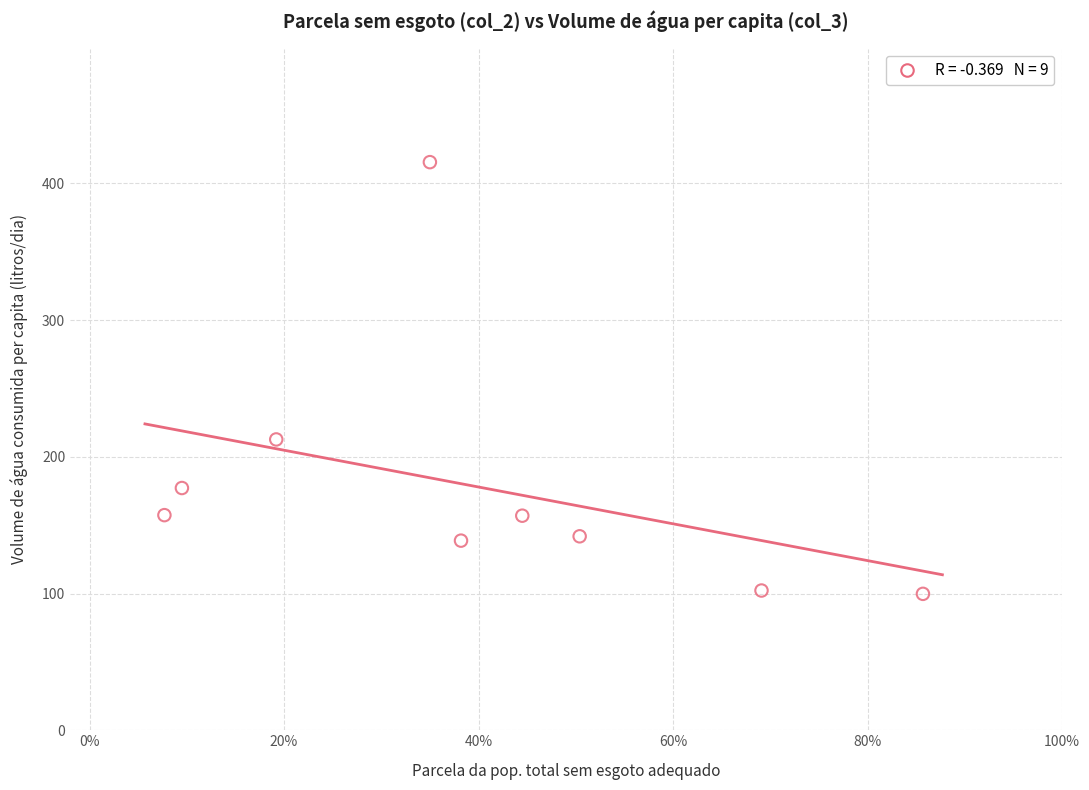

What Y value in the scatter plot is closest to 257?

212.7